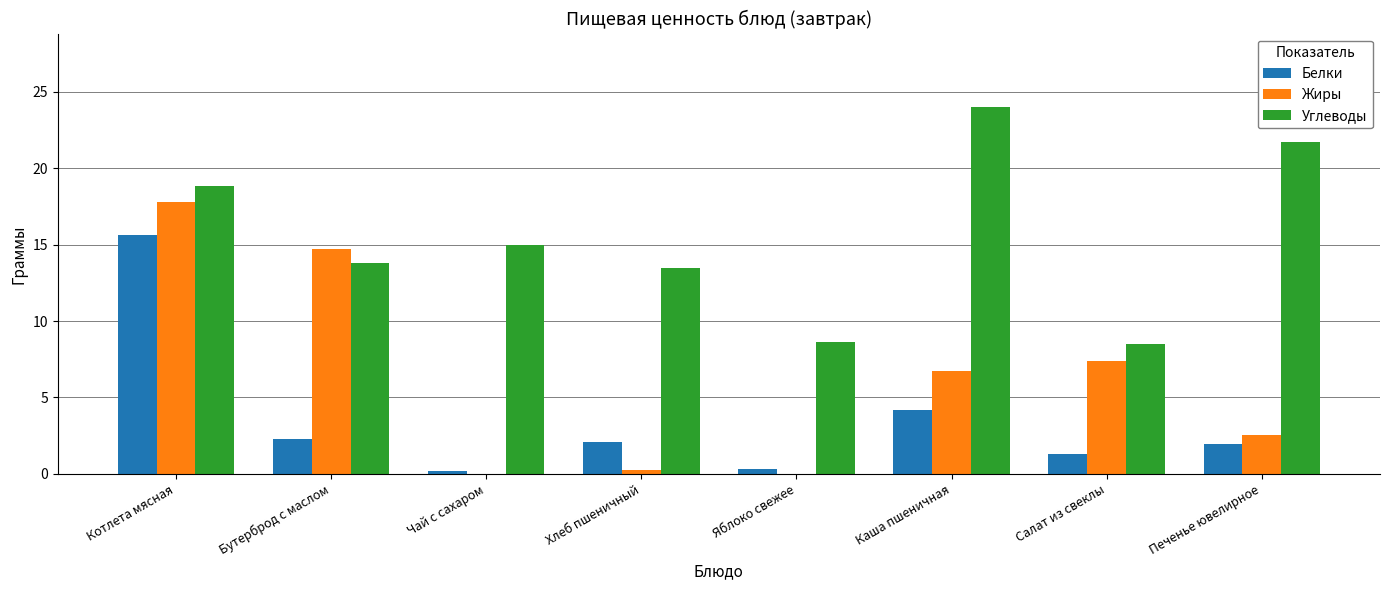

Between Хлеб пшеничный and Яблоко свежее, which series saw the biggest shift?

Углеводы